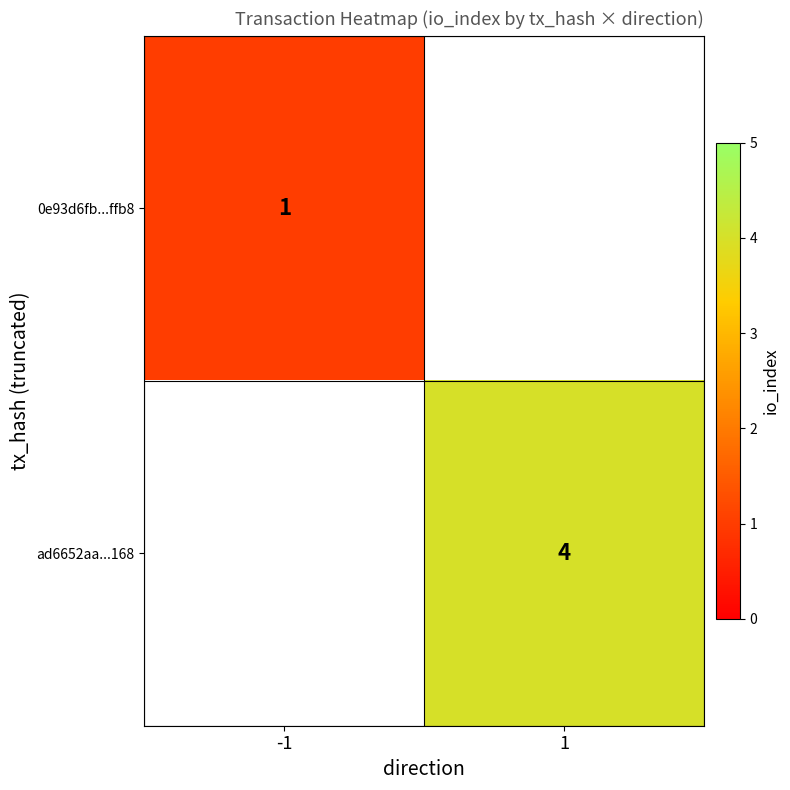

Is it true that 0e93d6fb...ffb8 equals 2 at -1?

False